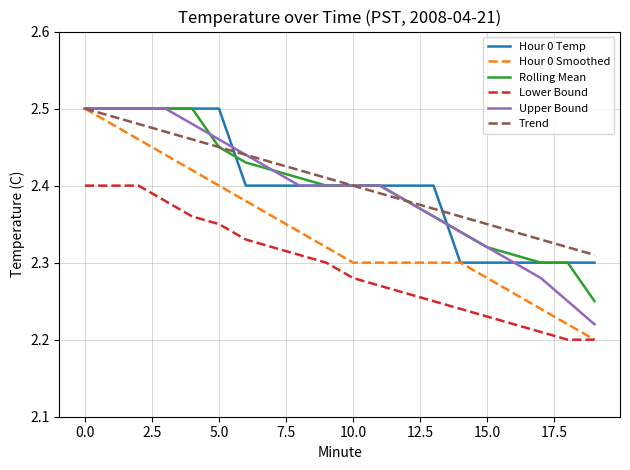

What are all the series names shown in the legend?

Hour 0 Temp, Hour 0 Smoothed, Rolling Mean, Lower Bound, Upper Bound, Trend